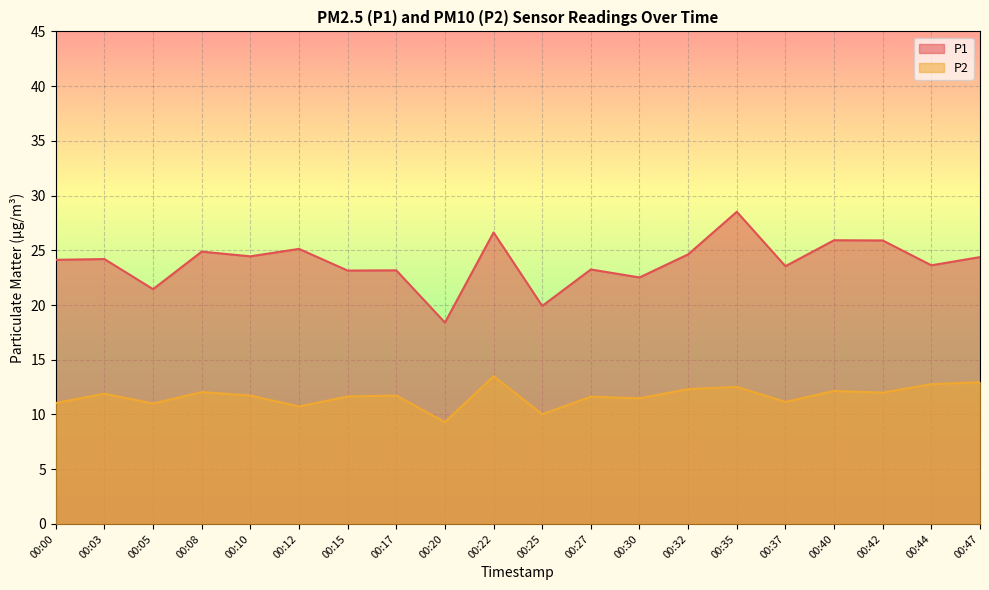

Where is P1 nearest to the value 23?

00:15